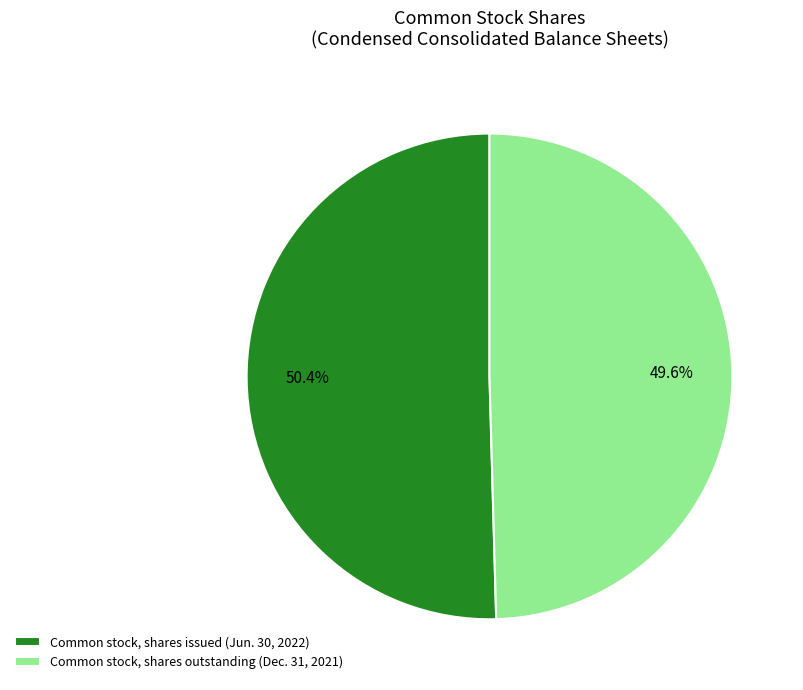

Which has a higher value, Common stock, shares issued (Jun. 30, 2022) or Common stock, shares outstanding (Dec. 31, 2021)?

Common stock, shares issued (Jun. 30, 2022)